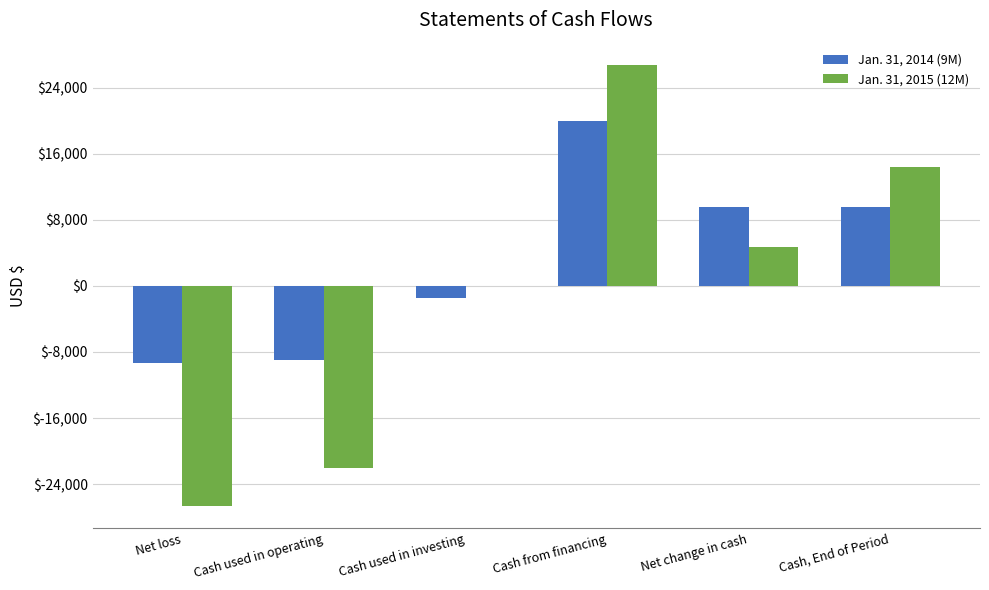

Which label corresponds to the largest value in the chart?

Cash from financing